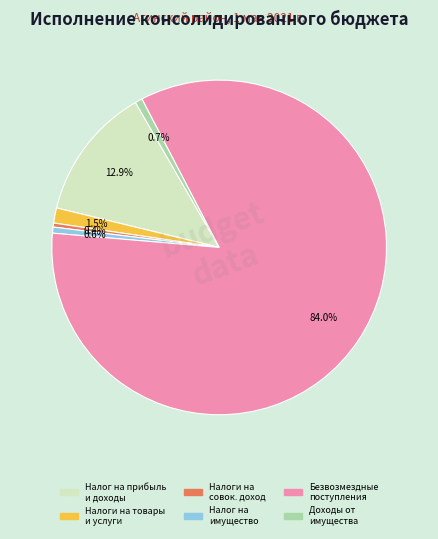

Is there any slice that represents more than half of the pie?

Yes